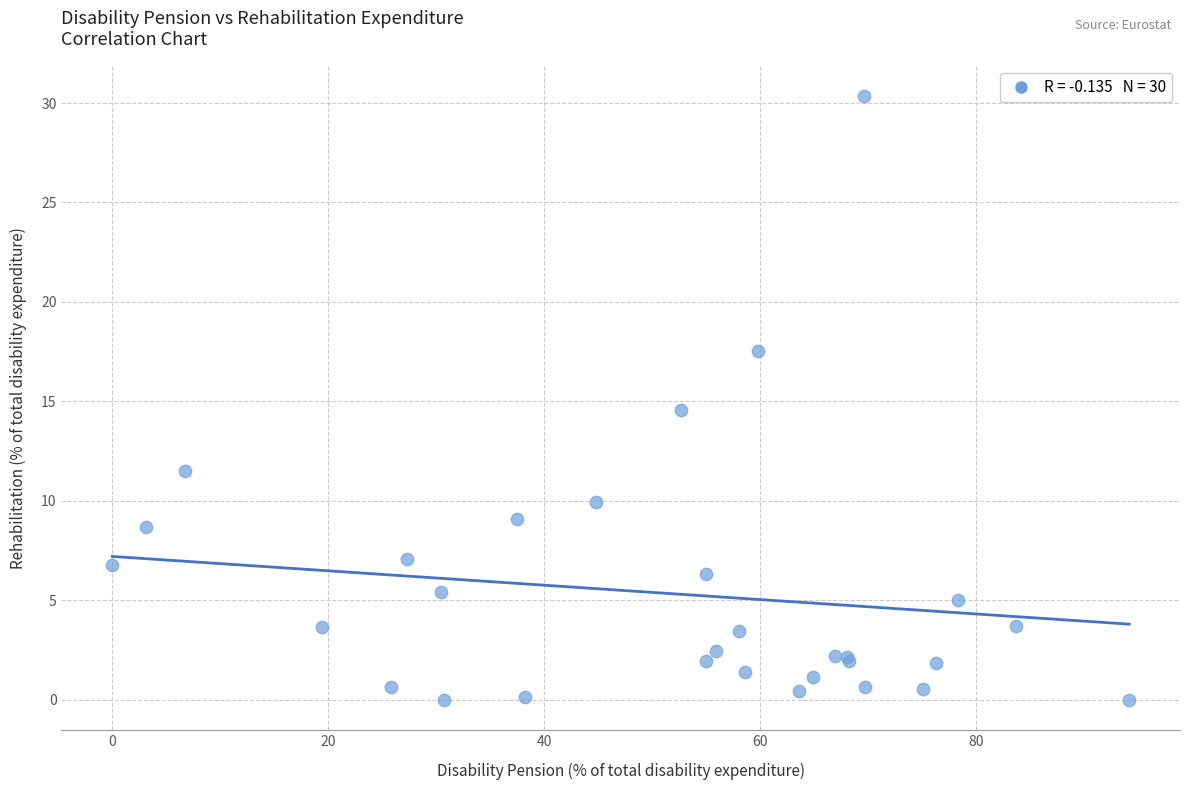

What Y value in the scatter plot is closest to 15?

14.6